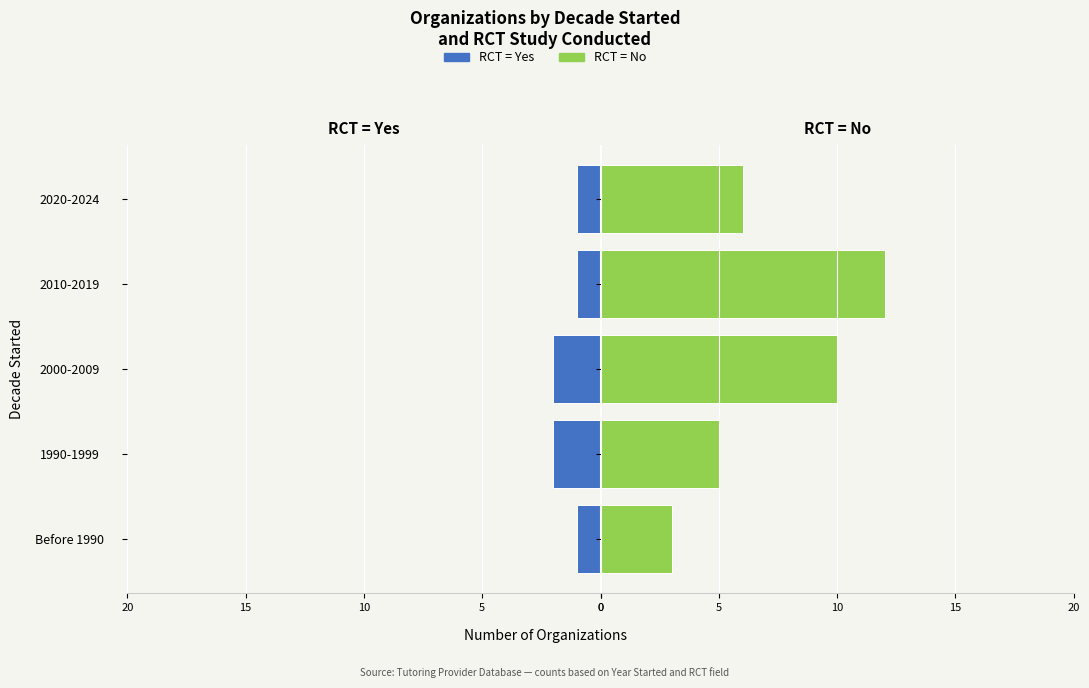

Are the bars horizontal?

Yes